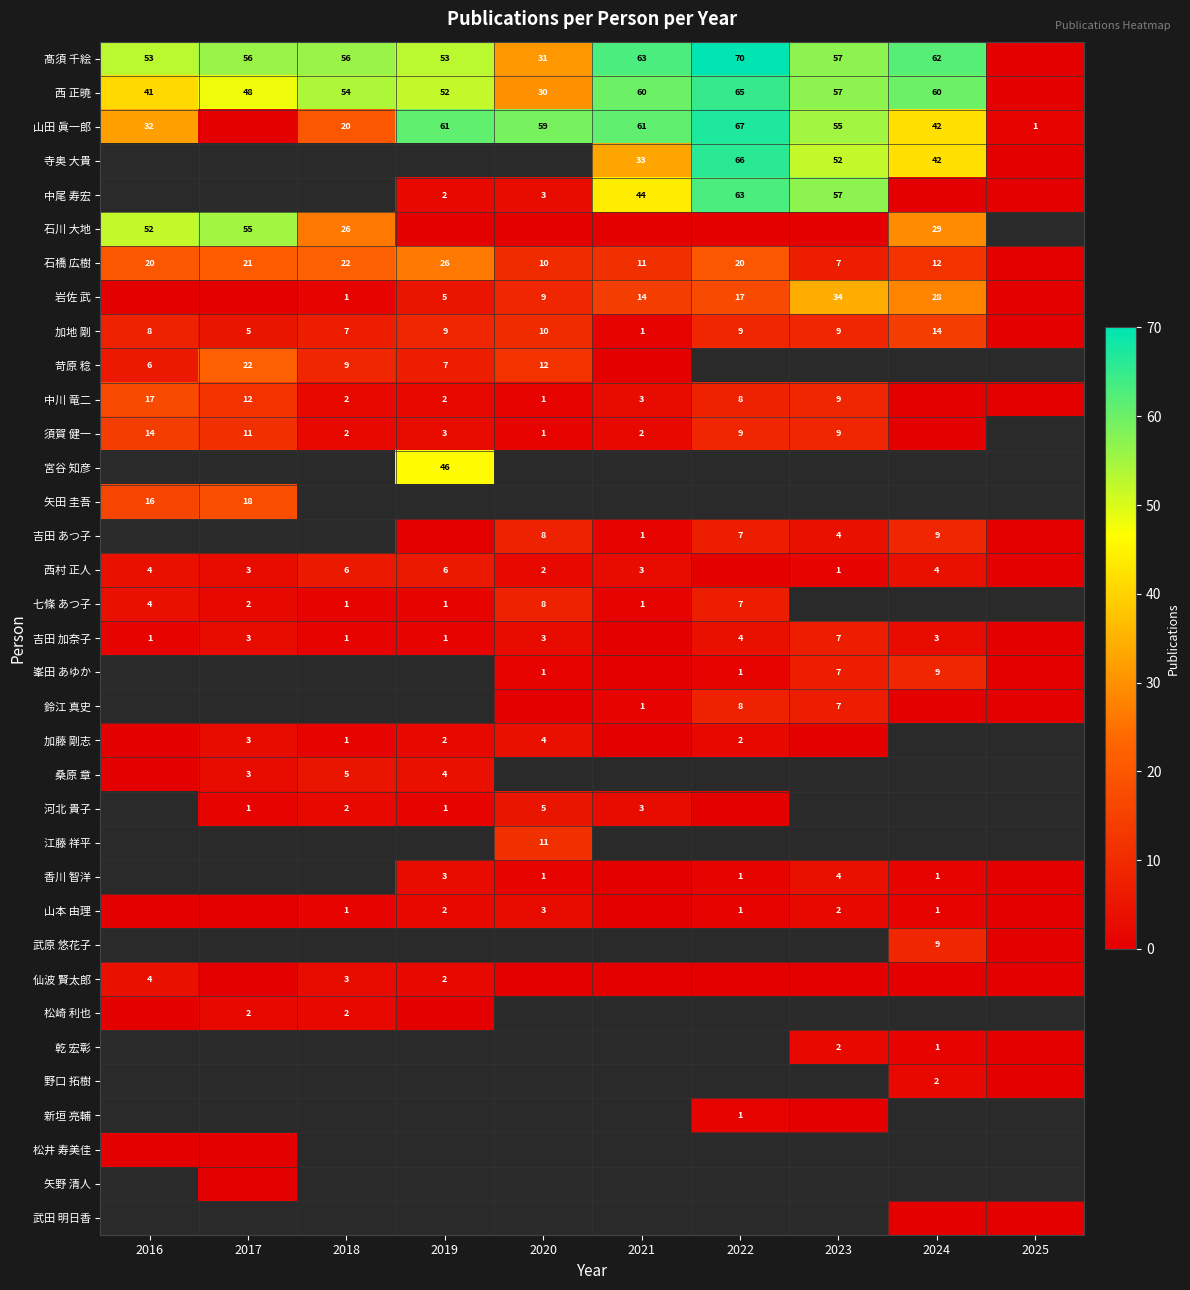

Is it true that 松崎 利也 equals 4 at 2017?

False